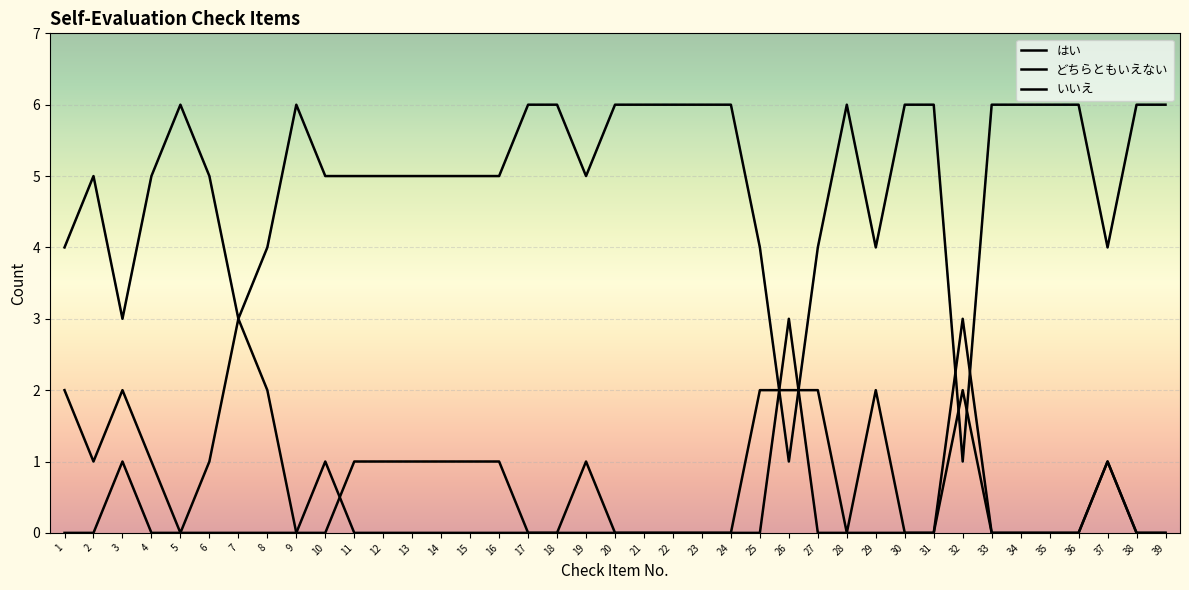

Is this an area chart (filled region under the line)?

No